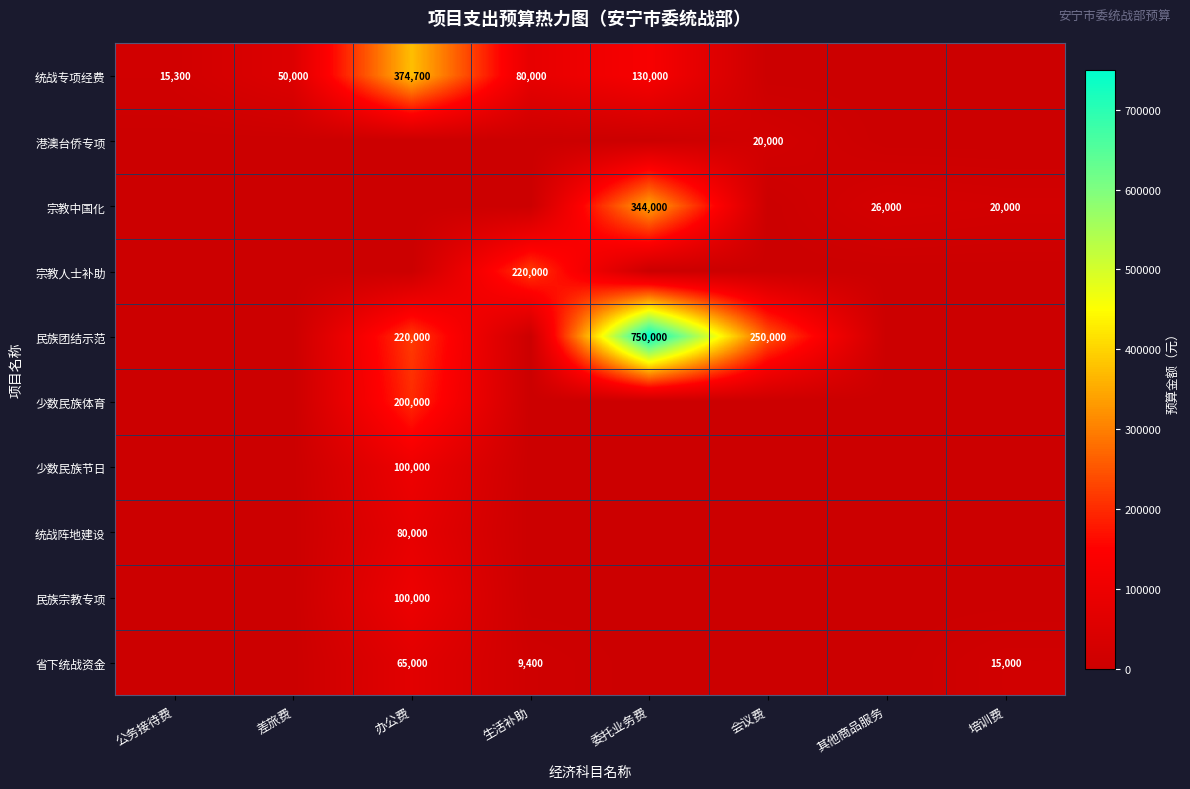

Is it true that 港澳台侨专项 equals 33733 at 会议费?

False